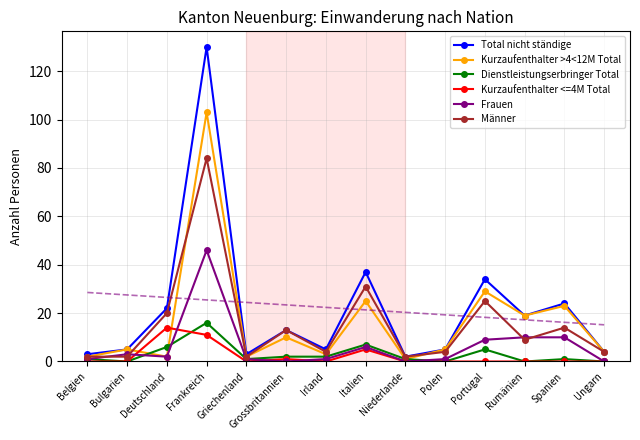

True or false: Frauen and Total nicht ständige intersect in this chart.

False